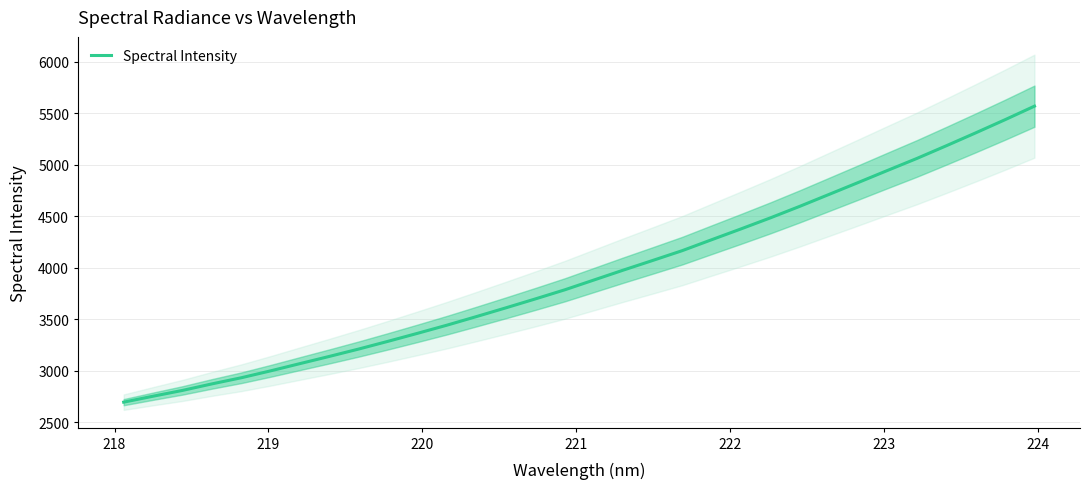

What is the minimum value for Spectral Intensity?

2697.0